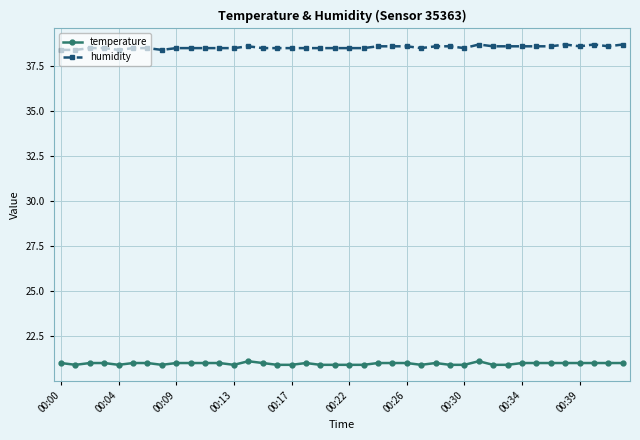

What is the value of the humidity point at the 25th from the left?

38.6